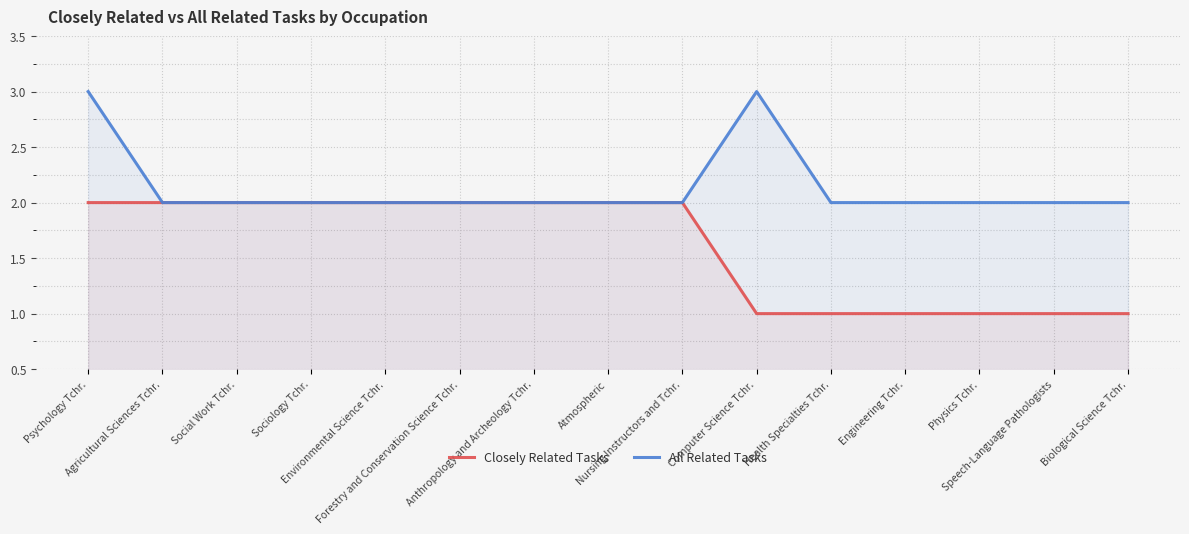

At which category is the sum across all series the highest?

Psychology Tchr.